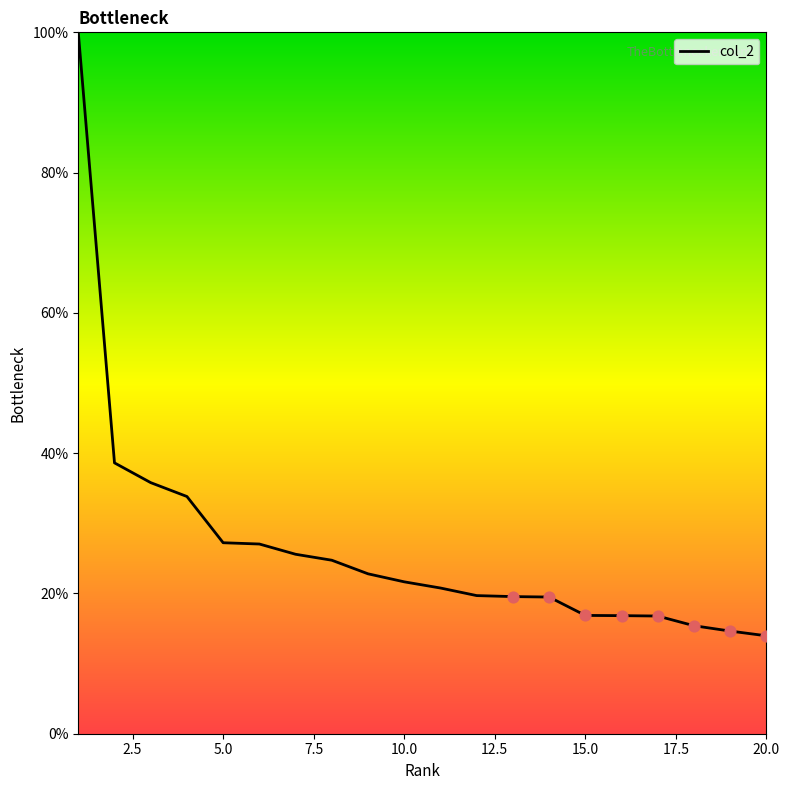

What is the maximum value shown in the chart?

100.0